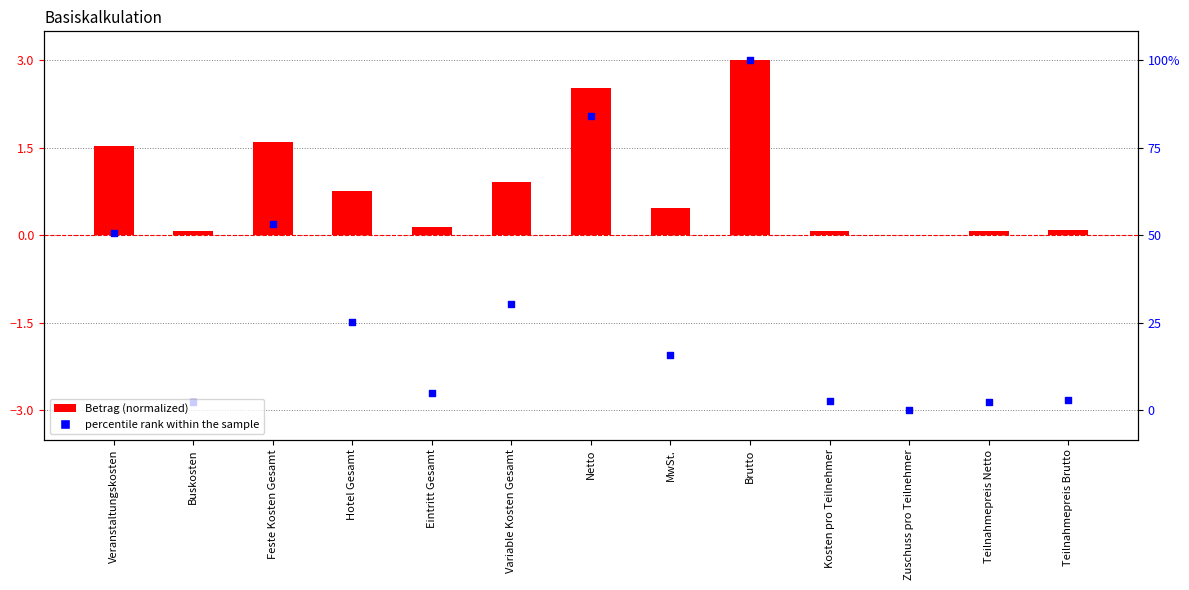

Which series has the largest total across all categories?

Betrag